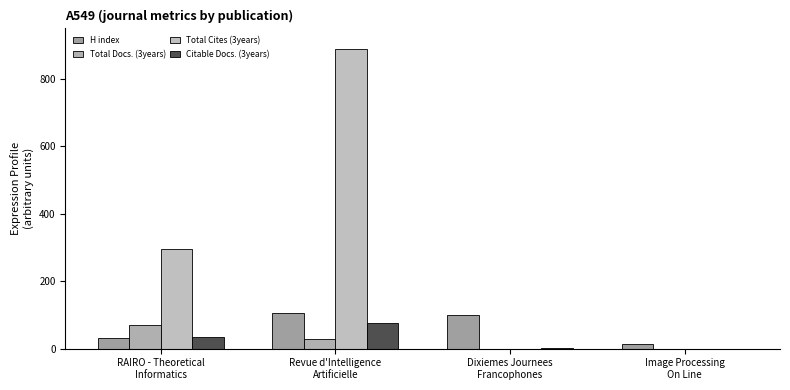

True or false: Total Docs. (3years) has a value of 71 at RAIRO - Theoretical
Informatics.

True